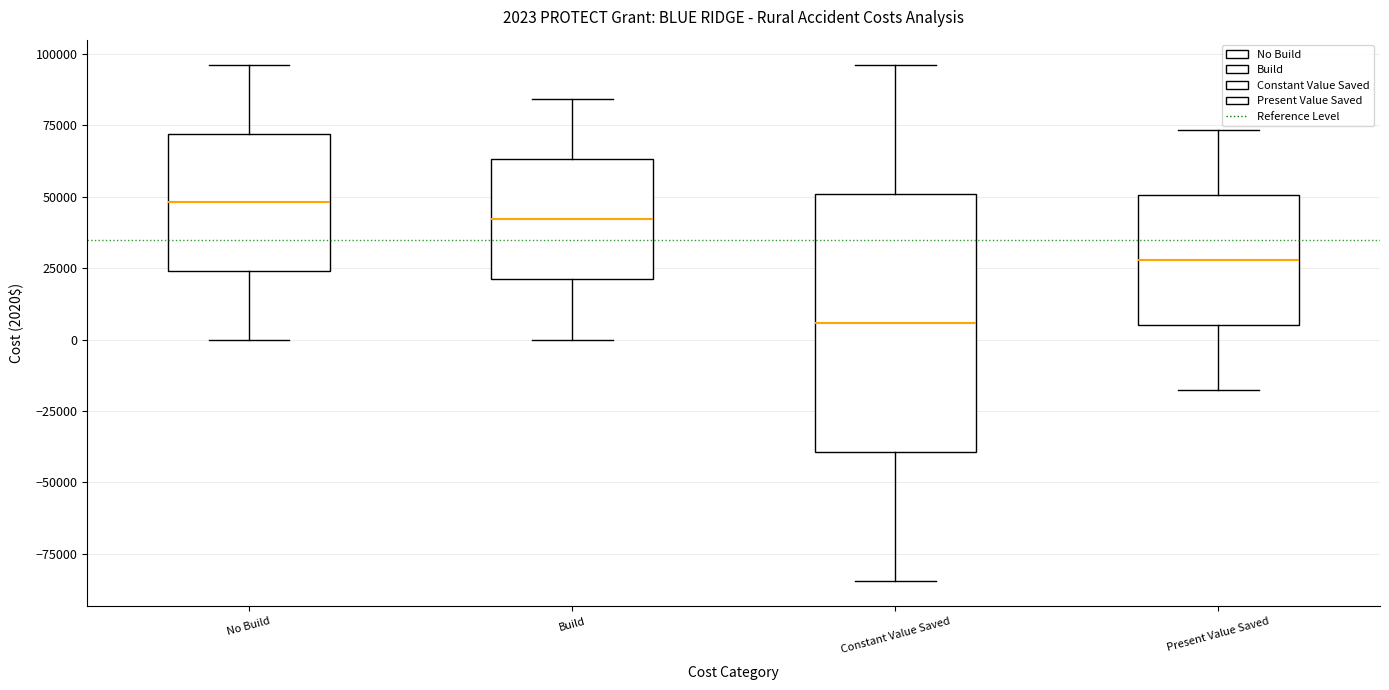

Which box is the tallest, from its lower edge to its upper edge?

Constant Value Saved